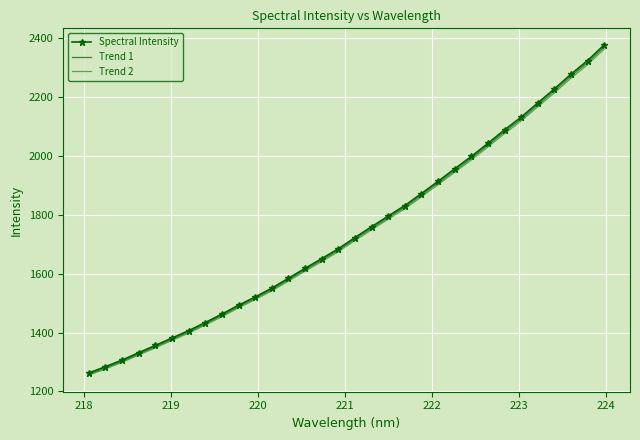

True or false: Trend 2 and Trend 1 cross at least once.

False